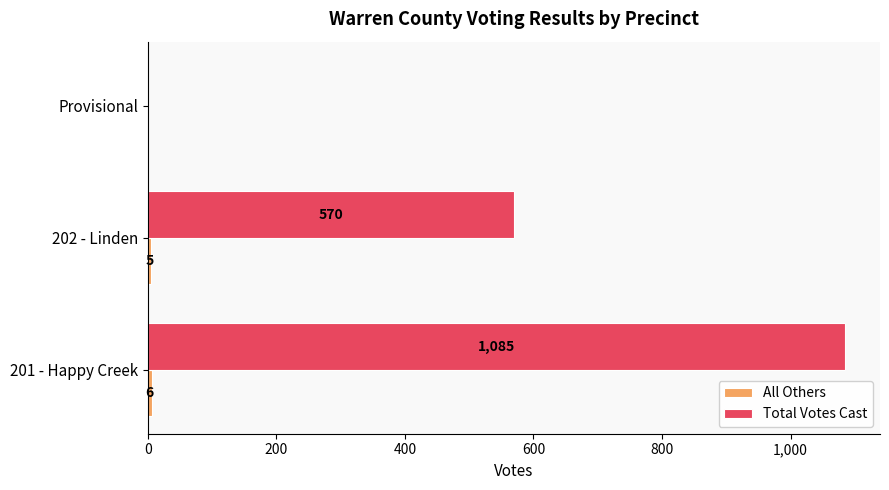

Is it true that Total Votes Cast equals 884 at 202 - Linden?

False